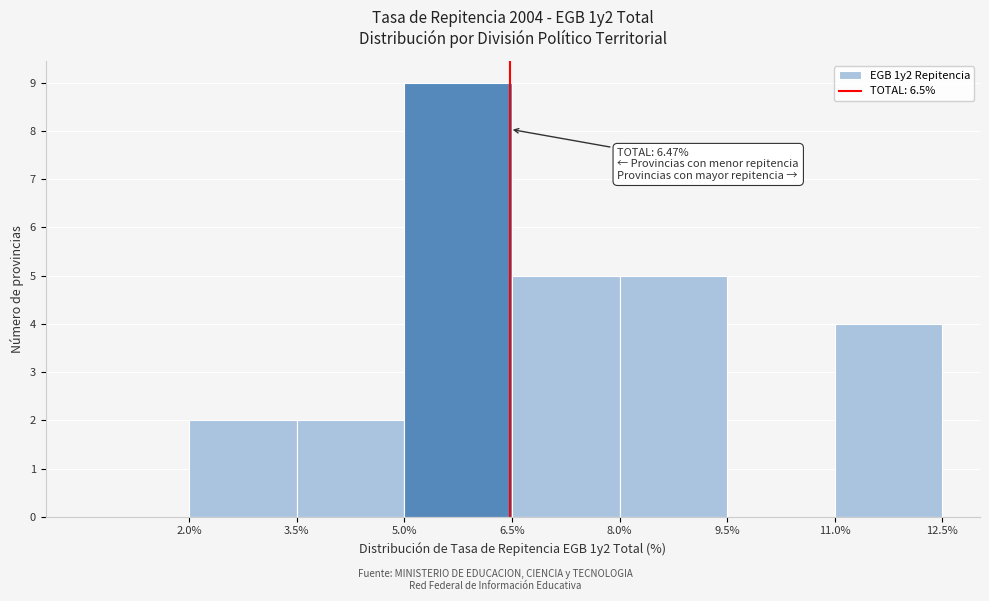

Over which range of the x-axis is the bar tallest?

5.0% to 6.5%